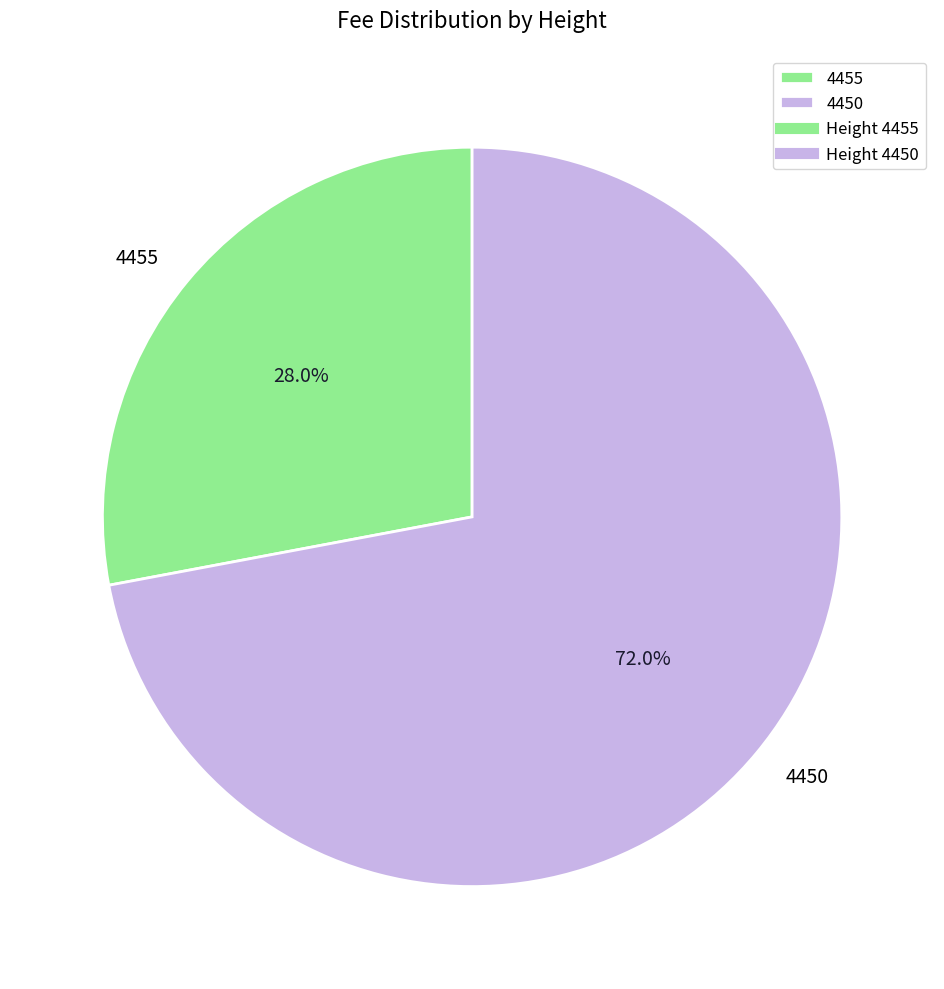

To the nearest percent, what percentage of the pie is 4455?

28%